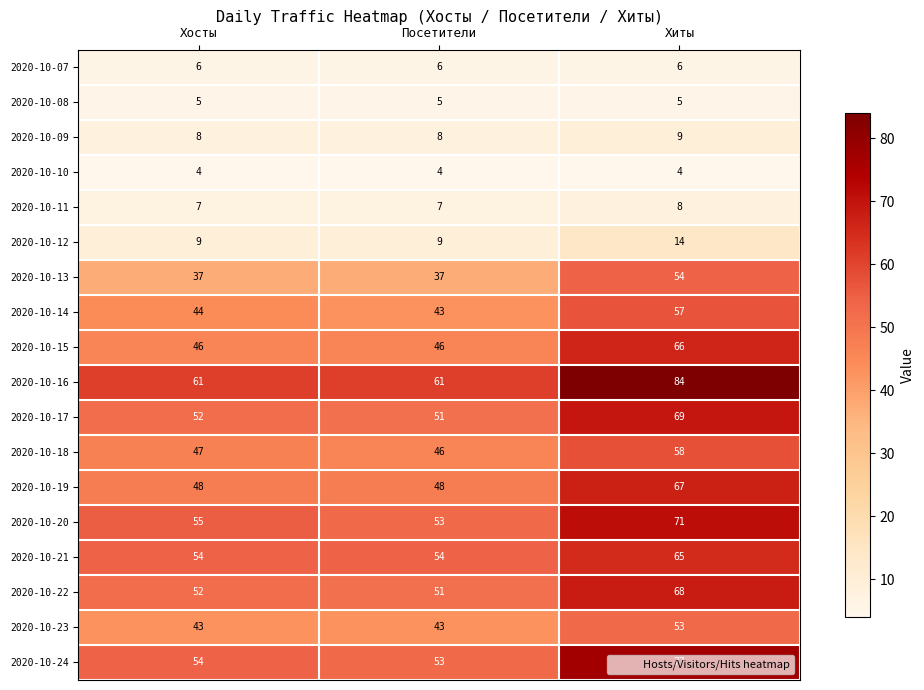

Rank the series by their maximum value, from highest to lowest.

2020-10-16, 2020-10-24, 2020-10-20, 2020-10-17, 2020-10-22, 2020-10-19, 2020-10-15, 2020-10-21, 2020-10-18, 2020-10-14, 2020-10-13, 2020-10-23, 2020-10-12, 2020-10-09, 2020-10-11, 2020-10-07, 2020-10-08, 2020-10-10